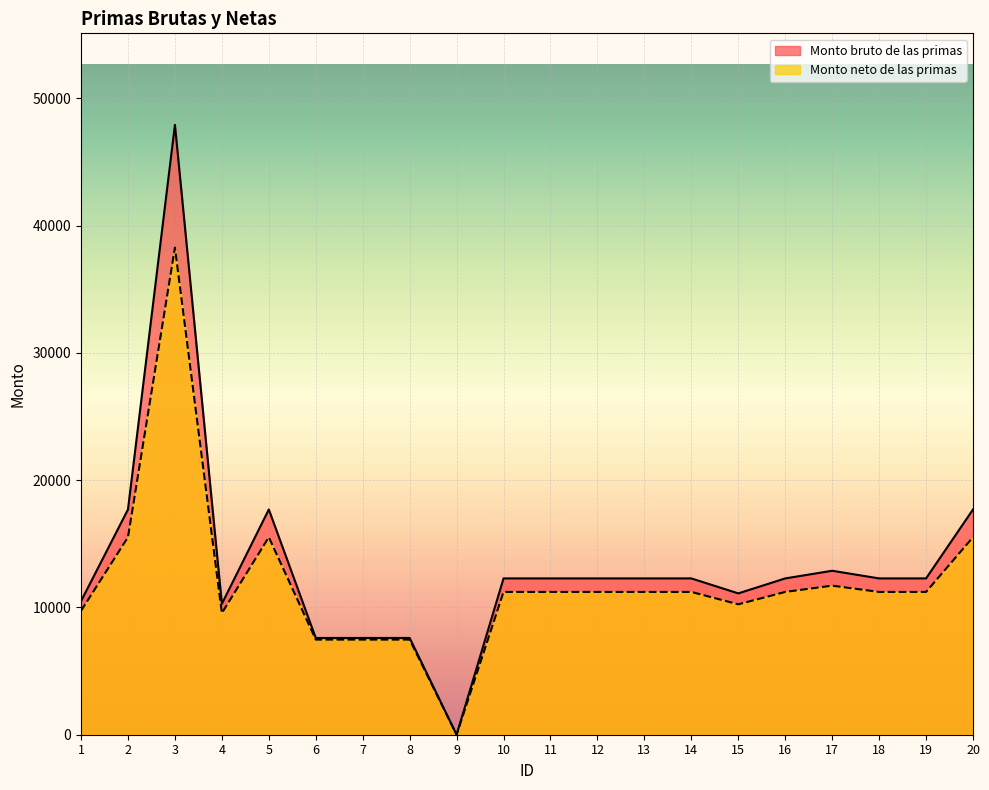

Which has a higher value, 12 or 16?

12